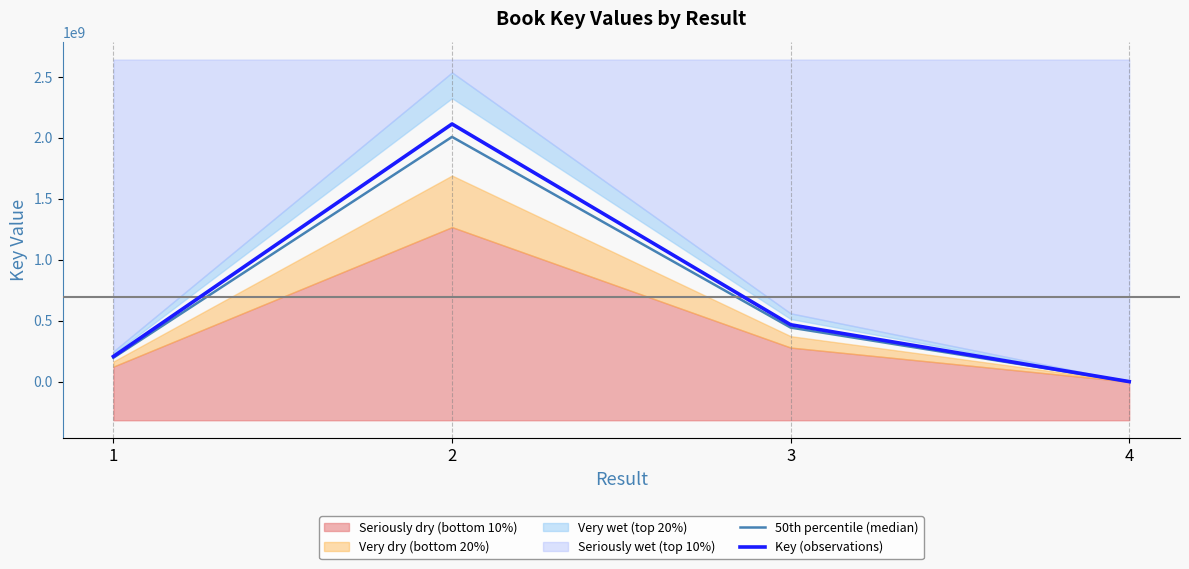

What is the spread (max minus min) of values at 3?

23384406.0